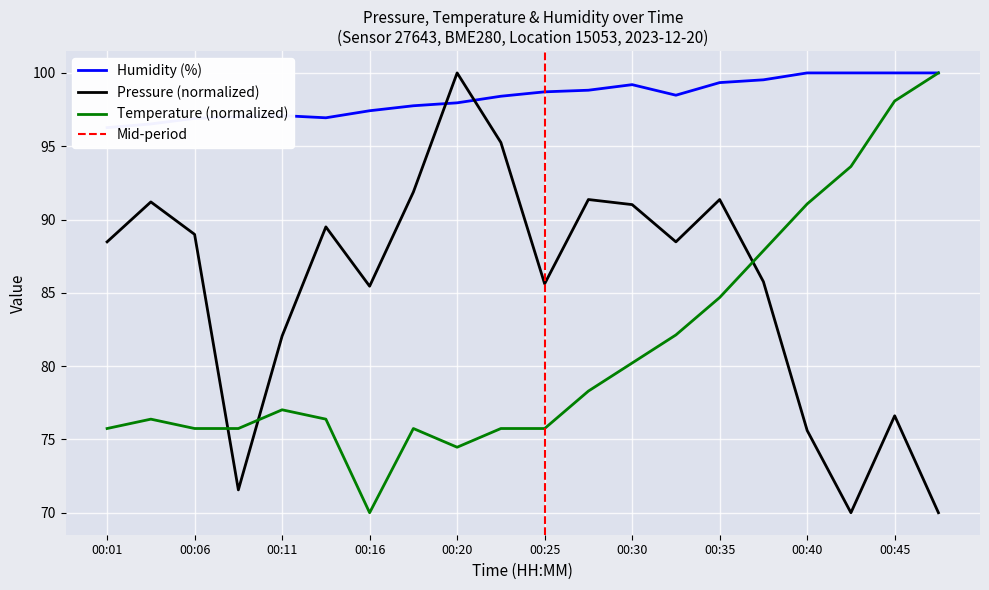

What are all the series names shown in the legend?

pressure, temperature, humidity